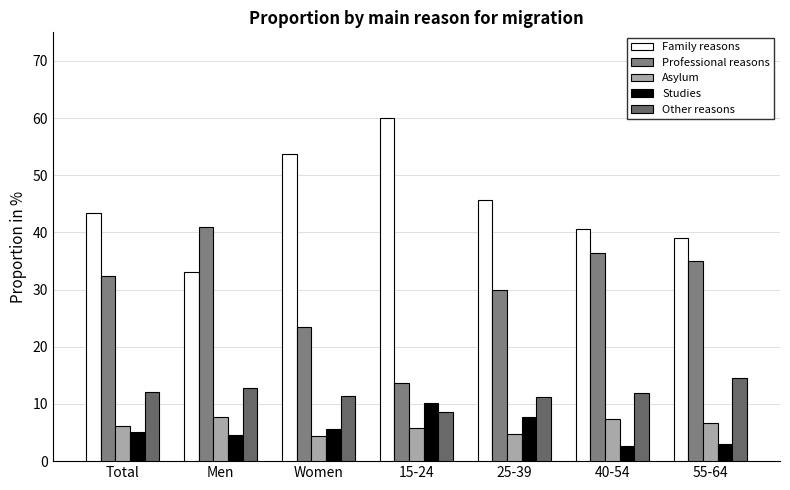

Rank the series at 25-39 from highest to lowest value.

Family reasons, Professional reasons, Other reasons, Studies, Asylum